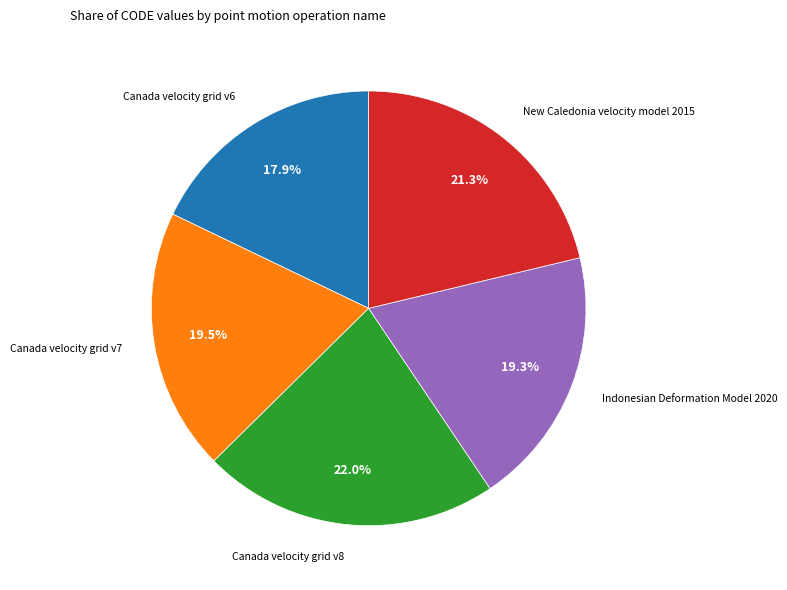

Does any single category account for the majority?

No